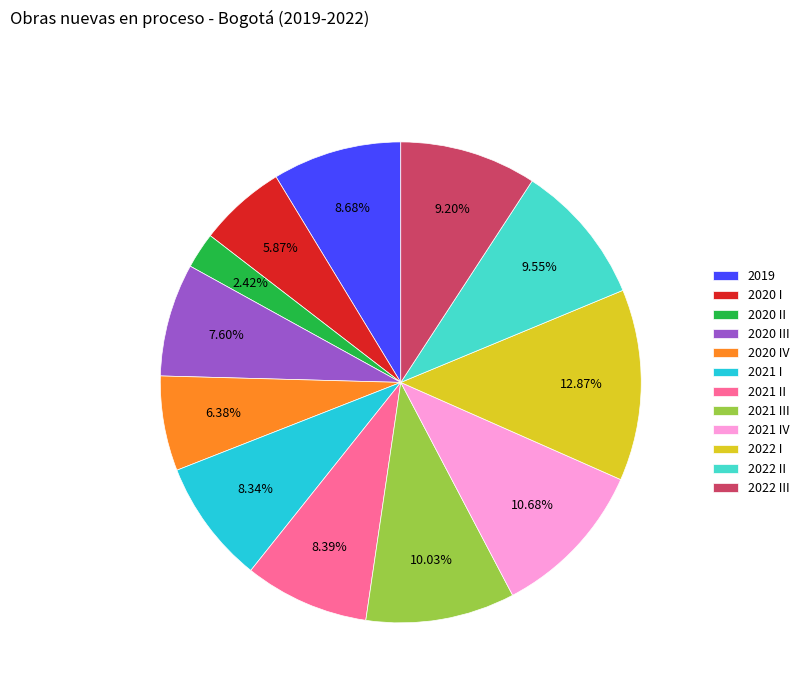

Does 2022 III represent more than half of the total?

No